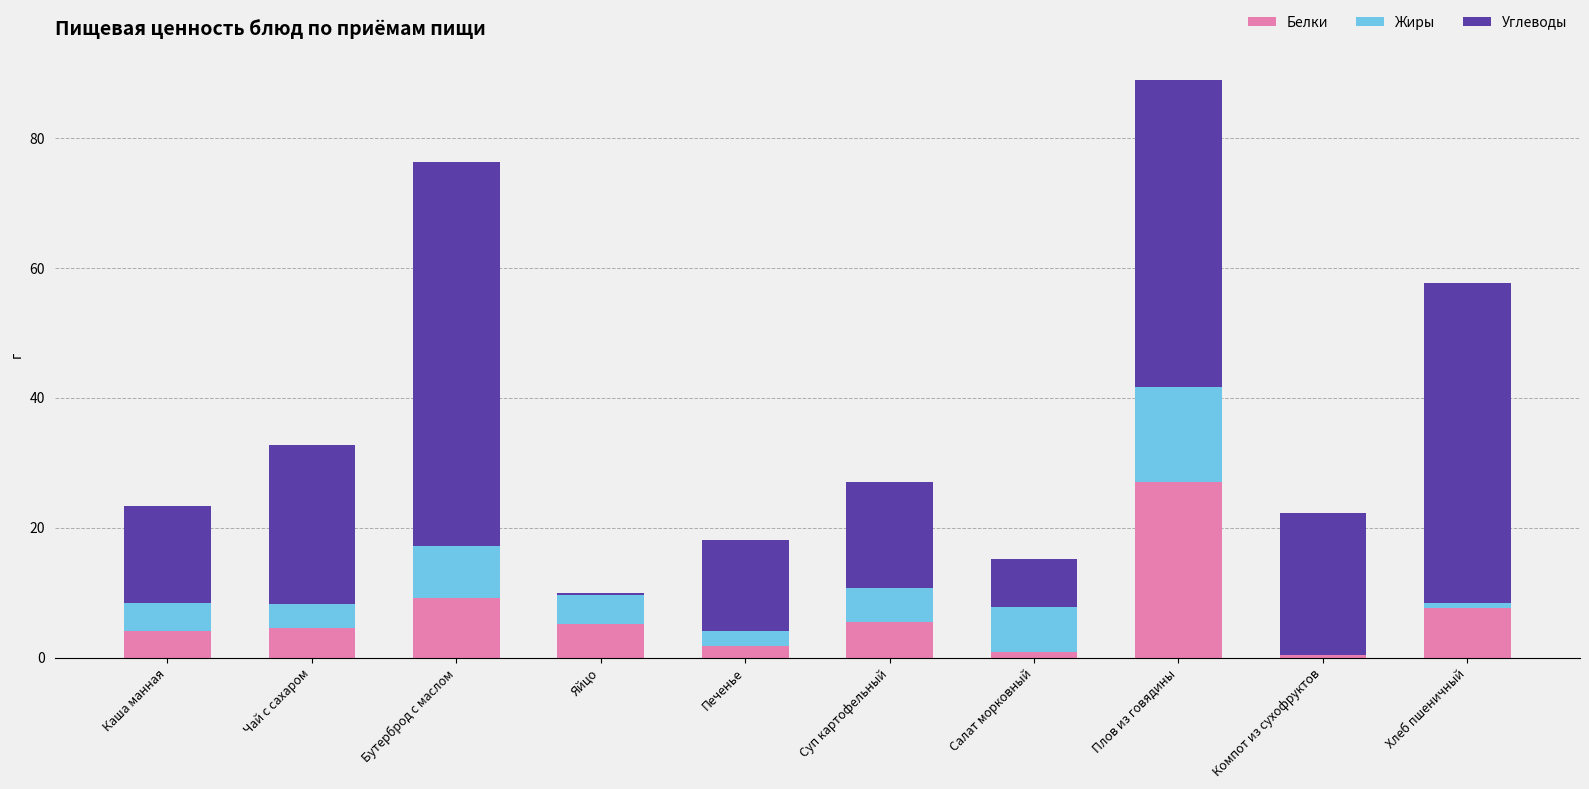

At which label does Белки reach its peak?

Плов из говядины